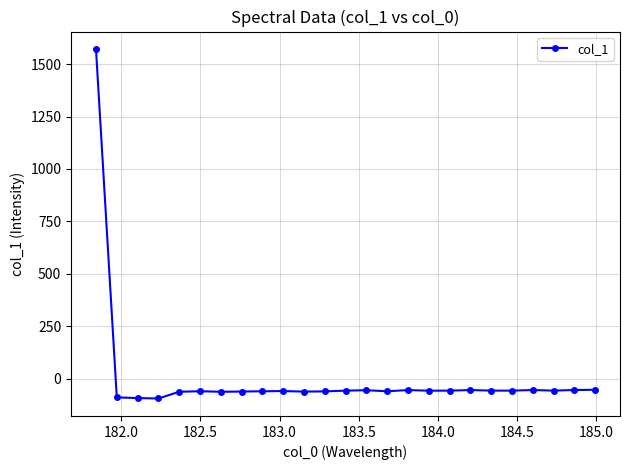

Does the chart display data point markers on the line(s)?

Yes